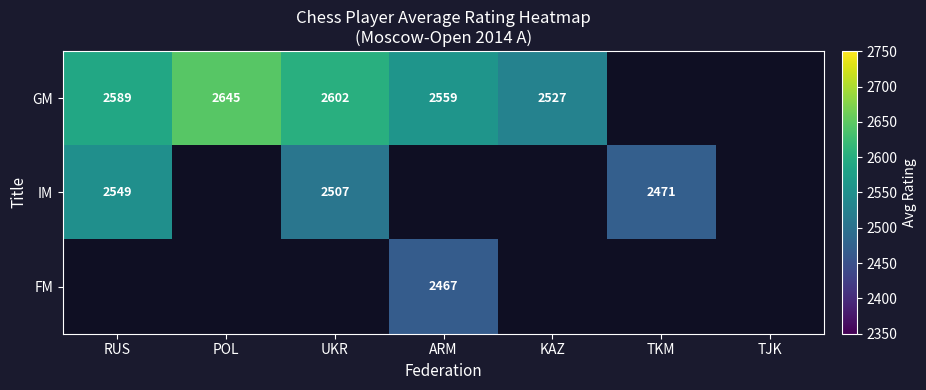

What is the sum of the GM values at POL and UKR?

5247.0